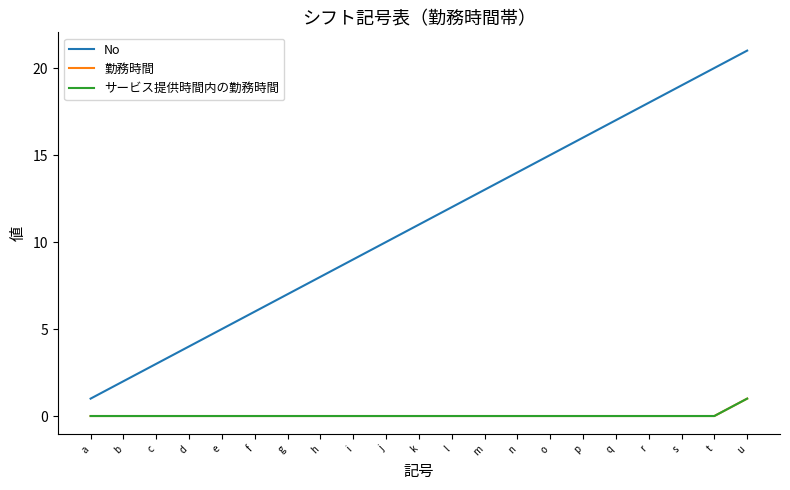

True or false: 勤務時間 and サービス提供時間内の勤務時間 cross at least once.

False